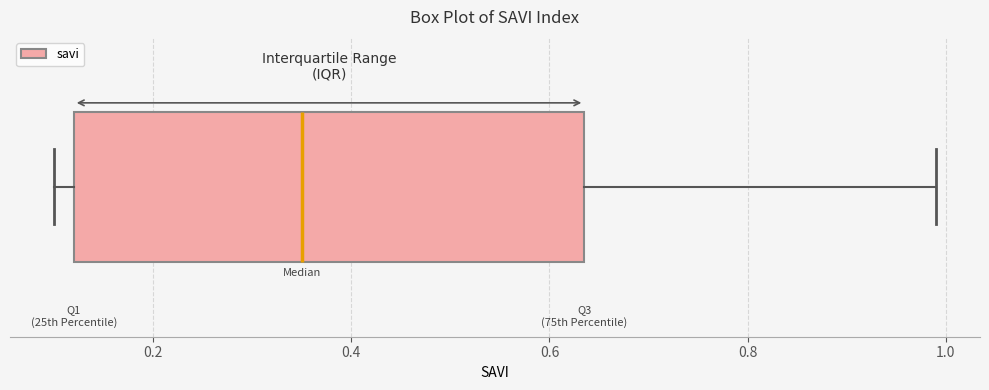

Transcribe this box plot: give where the median line is, the range the box spans, and where the two whiskers end, as read against the x-axis. The values are not printed on the chart, so give them approximately, as read against the axis.

median 0.36, box 0.12 to 0.64, whiskers 0.10 to 1.00